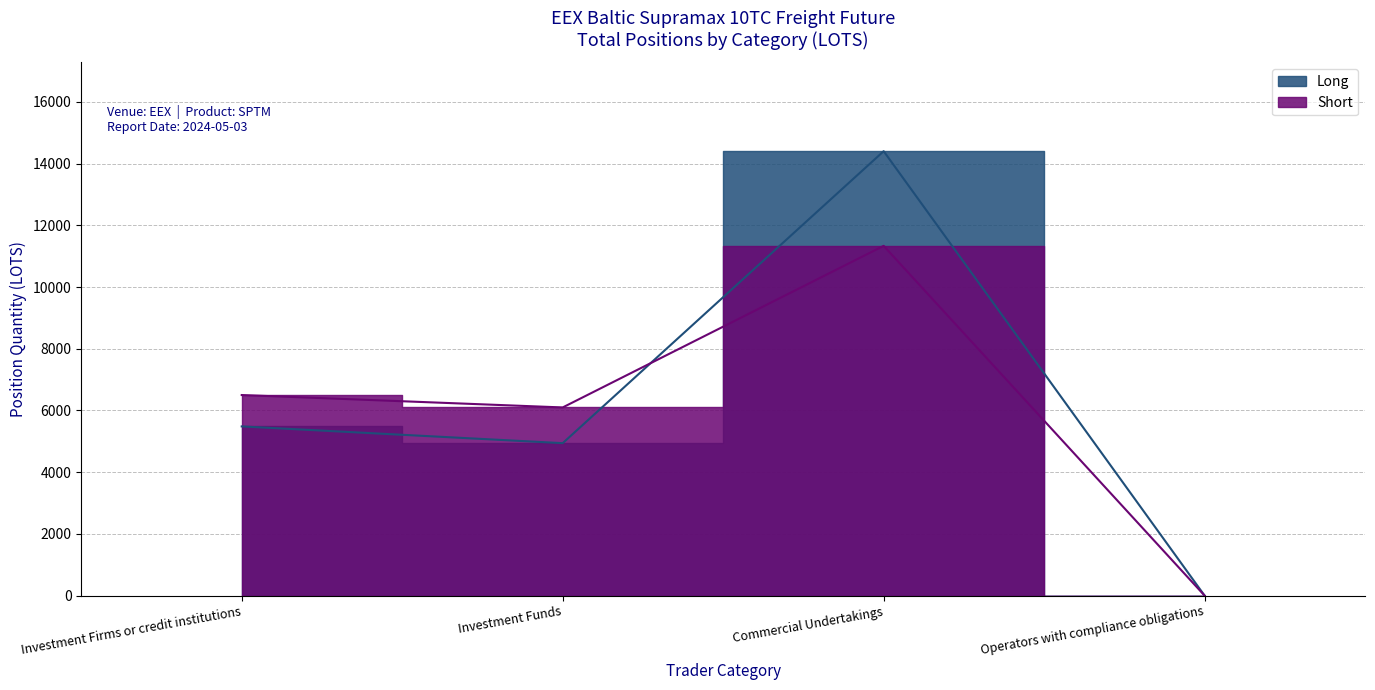

Which series has the largest total across all categories?

Long